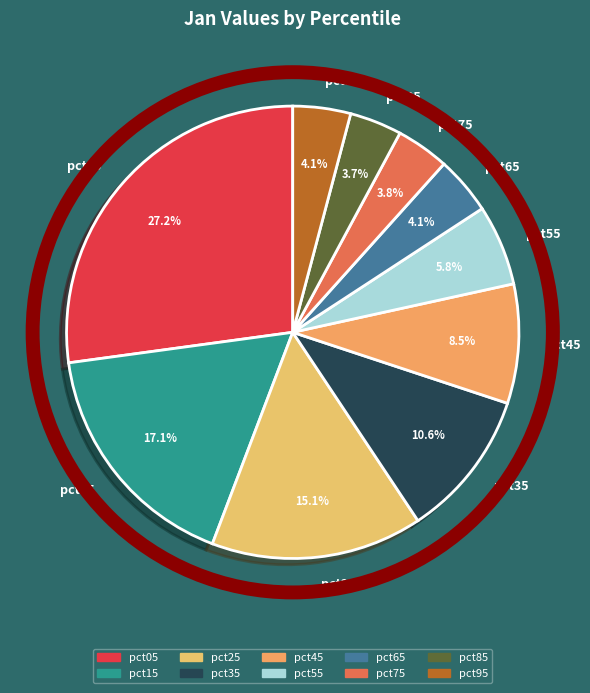

Is pct45 the majority of the pie?

No